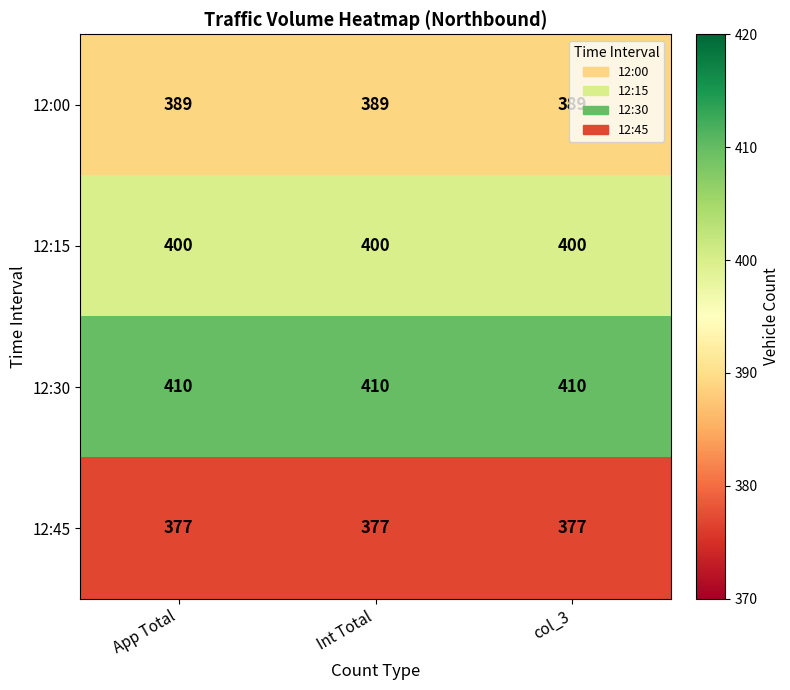

What is the approximate value of 12:30 at col_3?

410